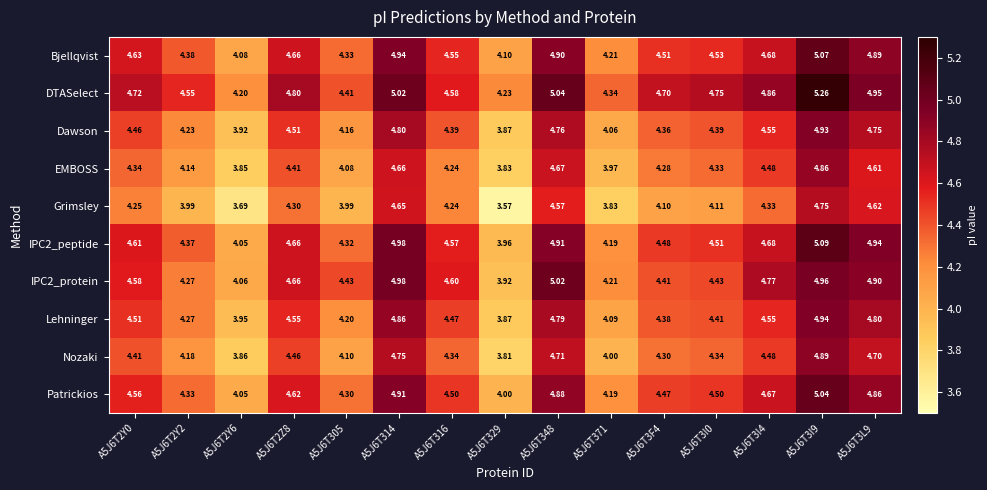

How many categories are shown in the chart?

15